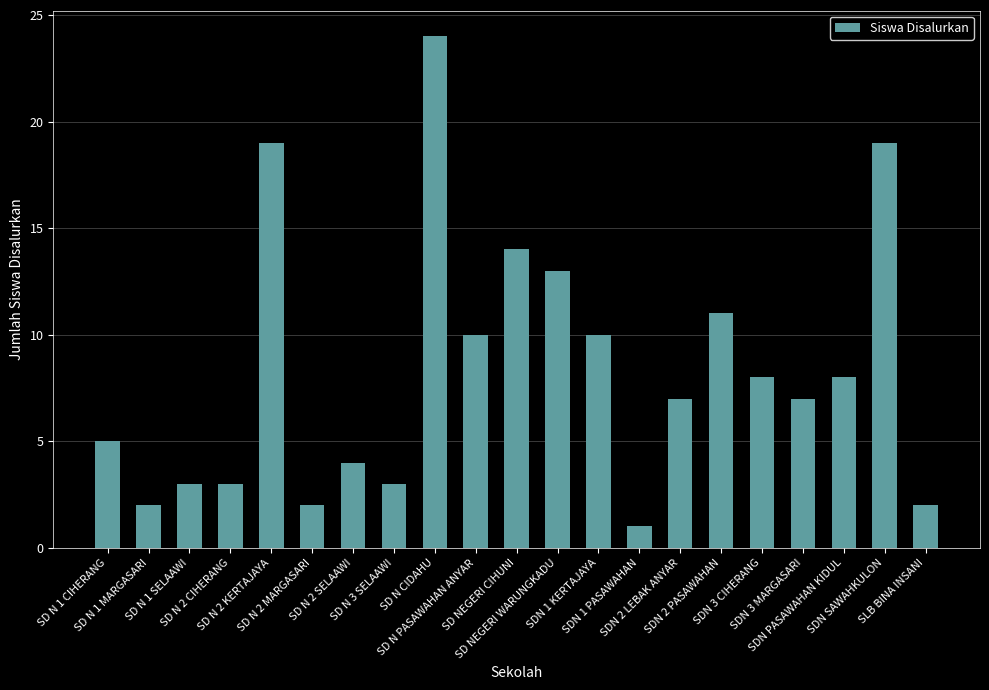

What is the smallest value displayed?

1